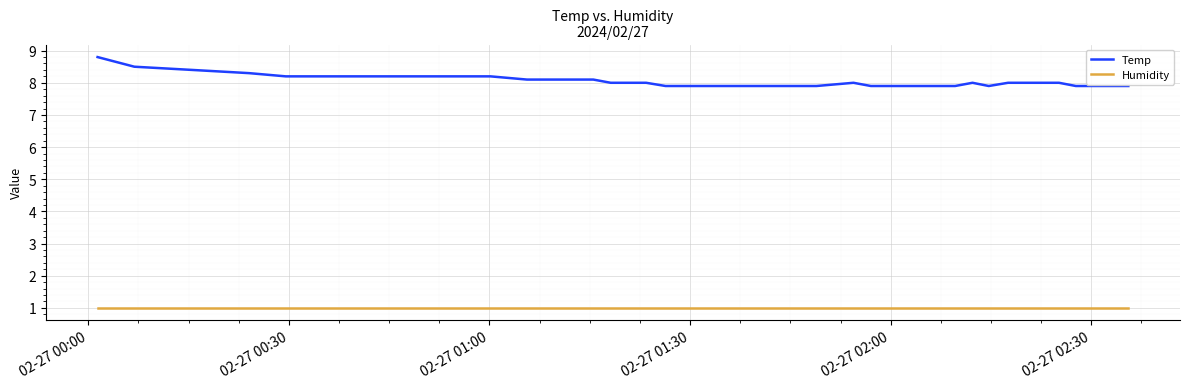

Which series has the largest range (max minus min)?

Temp